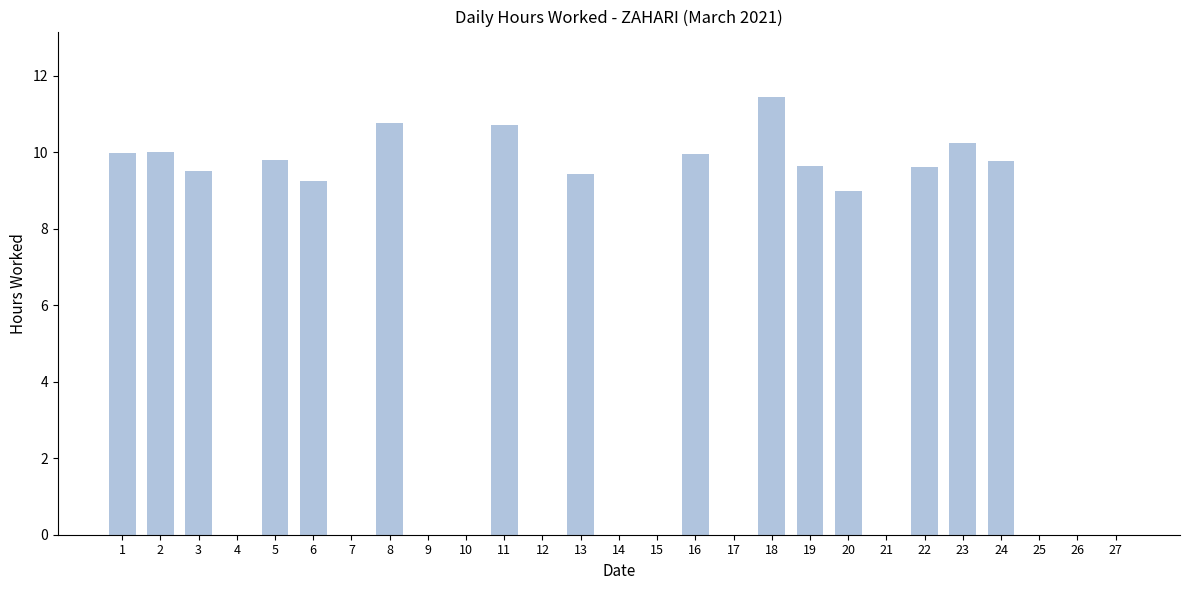

At which label is the value closest to 5?

20